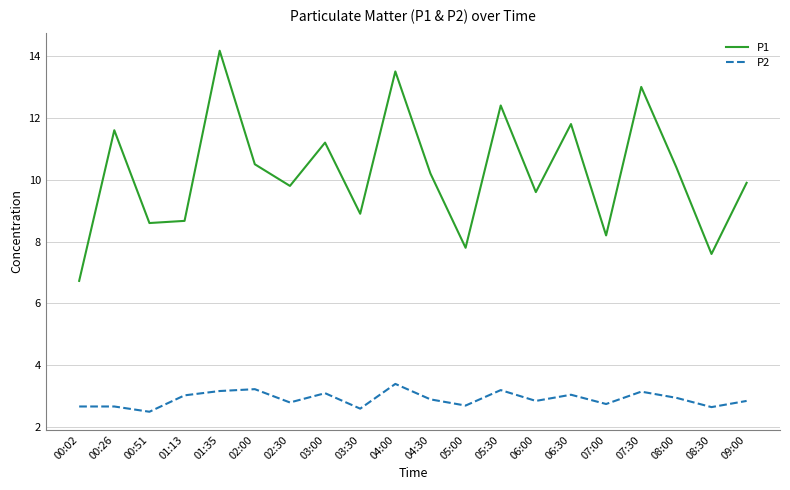

True or false: P1 and P2 intersect in this chart.

False